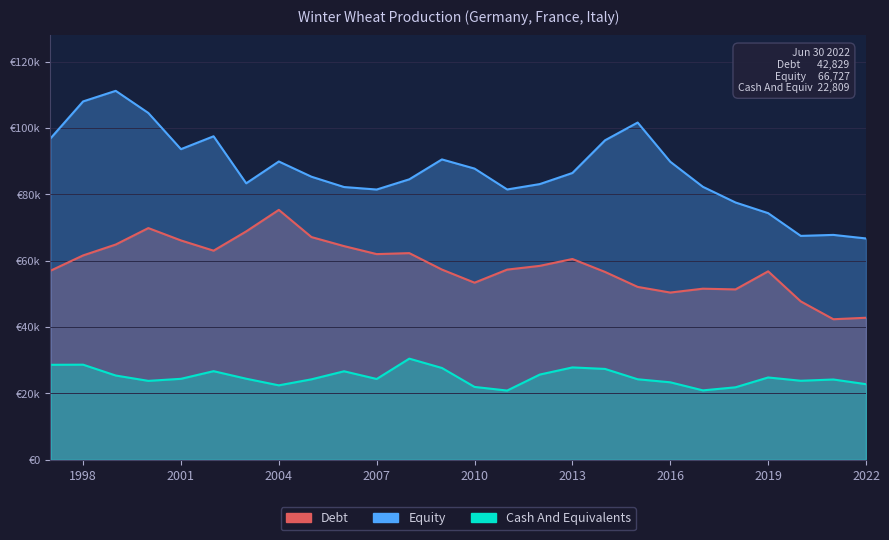

True or false: Equity and Cash And Equivalents intersect in this chart.

False